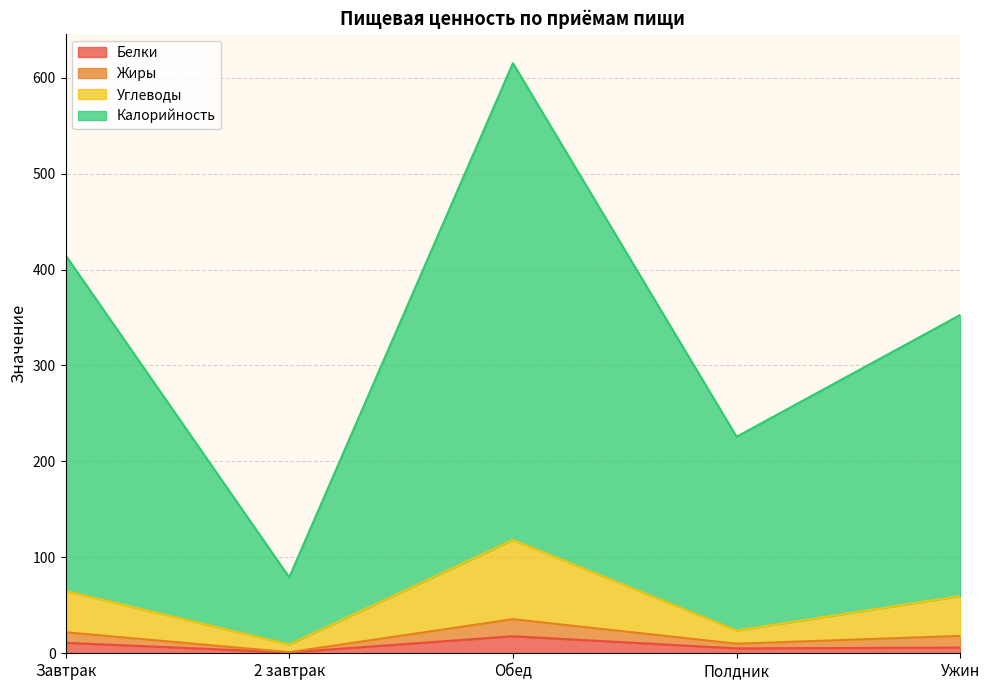

Which series has the largest total across all categories?

Калорийность